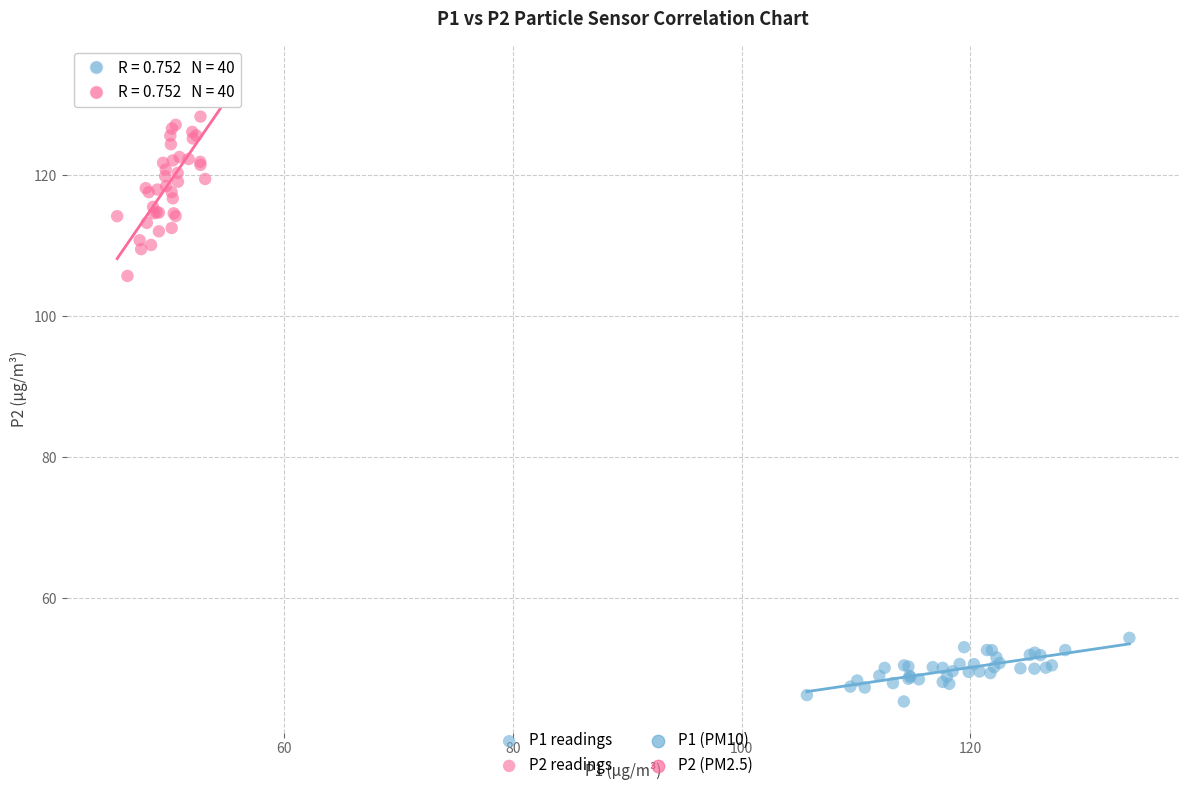

Which series reaches the maximum Y coordinate?

P2 readings